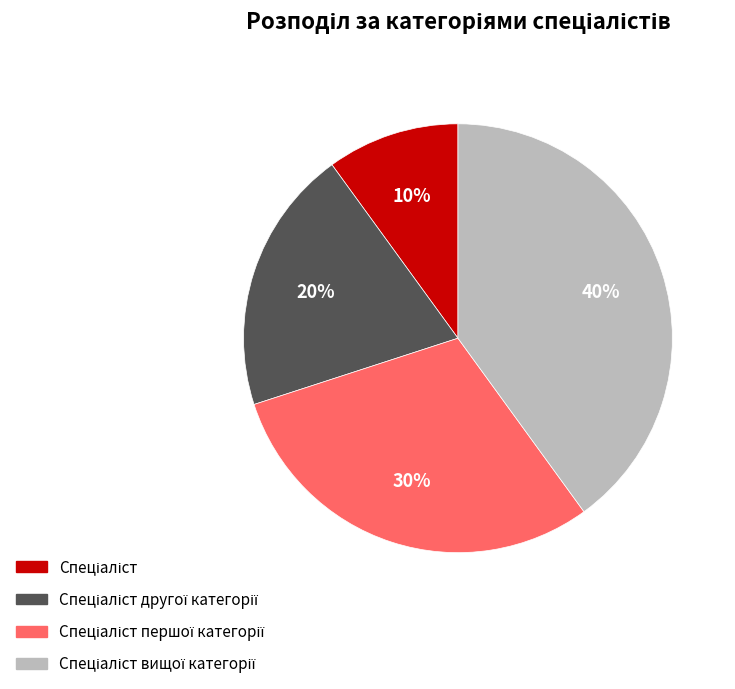

Is there a majority slice in this chart?

No